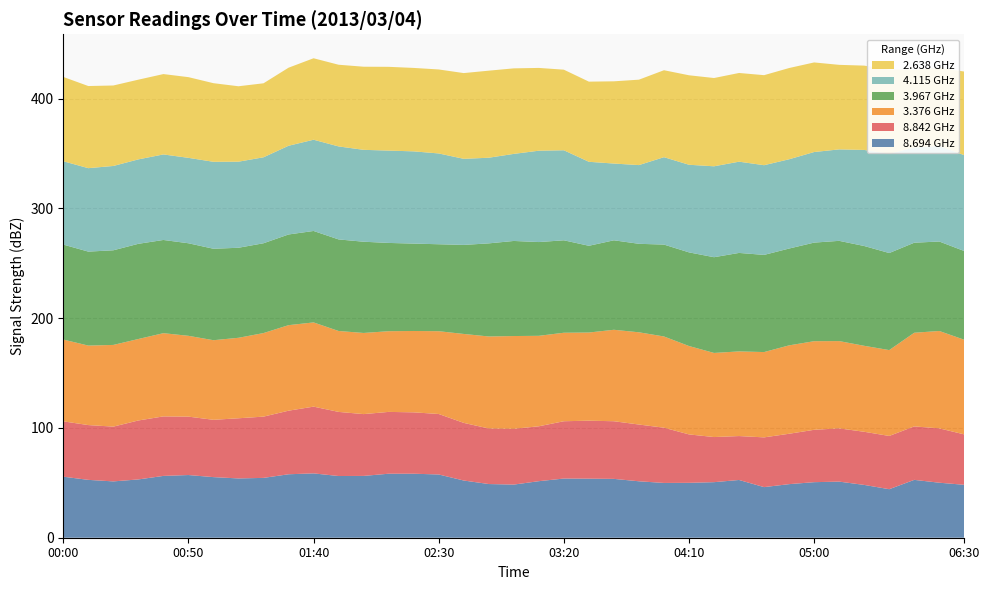

Reading left to right, what are all the values shown in this chart?

8.694: 55.6	52.7	51.3	53.1	56.3	57.1	55.2	54.0	54.5	57.8	58.6	56.2	56.3	58.3	58.3	57.6	52.1	48.9	48.4	51.5	53.9	53.8	53.6	51.4	49.9	50.0	50.6	52.6	46.1	48.8	50.6	51.1	48.1	44.2	52.7	50.1	48.2
8.842: 50.4	49.9	49.9	53.7	54.2	53.2	52.2	54.8	55.8	57.9	60.8	58.4	56.3	56.3	55.9	55.1	52.5	50.6	50.8	50.0	52.2	52.8	52.5	51.7	50.3	44.1	41.1	40.0	45.3	45.9	47.7	48.5	48.4	48.5	48.7	49.5	45.9
3.376: 74.5	72.4	74.4	74.2	75.8	73.6	72.5	73.3	76.1	77.9	76.7	73.7	73.9	73.5	74.1	75.4	81.0	83.8	84.5	82.4	80.6	80.3	83.3	84.0	83.1	80.5	76.6	77.1	77.7	80.5	80.7	79.5	78.3	78.2	85.3	88.7	86.2
3.967: 86.5	85.6	86.2	86.7	84.9	84.3	83.3	82.0	81.8	82.6	83.3	83.4	83.1	80.4	79.6	79.2	81.1	84.8	86.6	85.4	84.2	79.0	81.5	80.6	83.7	85.3	87.2	89.7	88.5	88.2	89.8	91.3	90.9	88.4	82.0	81.5	80.8
4.115: 75.9	76.0	76.8	76.9	77.9	77.8	79.2	78.4	78.3	80.8	83.1	84.7	83.7	84.1	84.0	82.7	78.4	78.0	79.3	83.2	82.0	76.5	69.9	71.7	79.6	79.8	82.8	83.1	81.7	81.3	82.5	83.3	87.5	90.4	86.7	87.0	87.3
2.638: 76.8	74.8	73.3	72.6	73.2	73.5	71.6	68.7	67.4	71.1	74.2	74.4	75.7	76.3	76.0	76.5	78.1	79.3	77.9	75.4	73.4	73.0	74.9	77.8	79.2	81.5	80.4	80.8	82.0	83.1	81.6	77.0	76.8	76.7	70.9	71.1	76.2